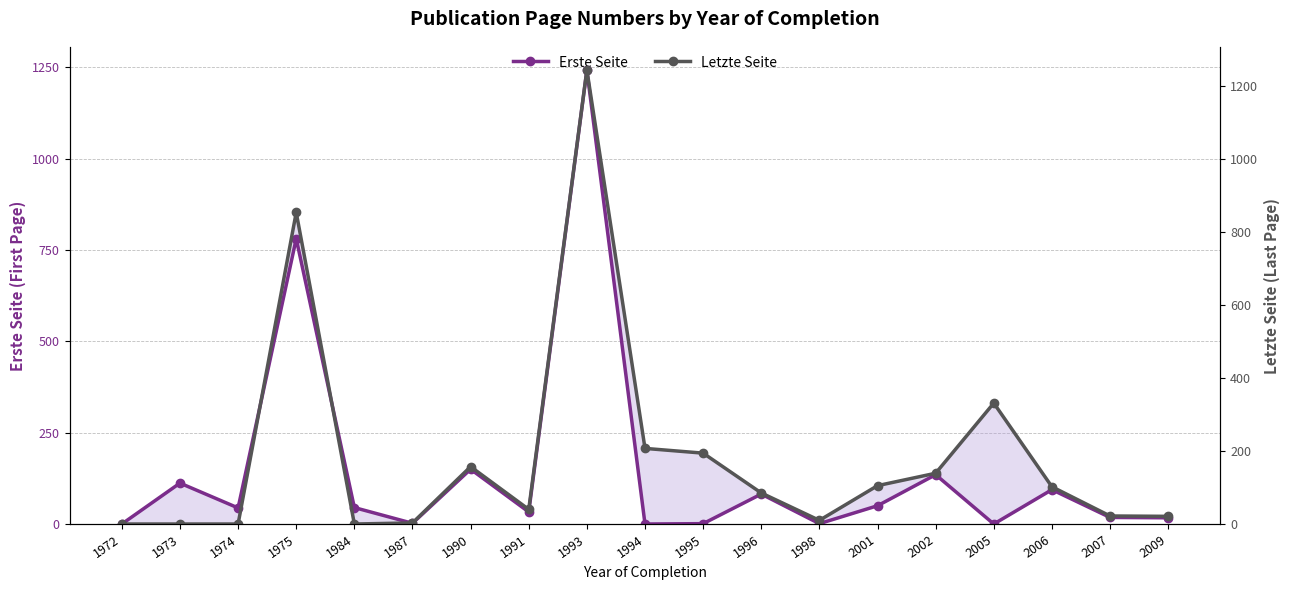

Which category has the lowest value across all series?

1972